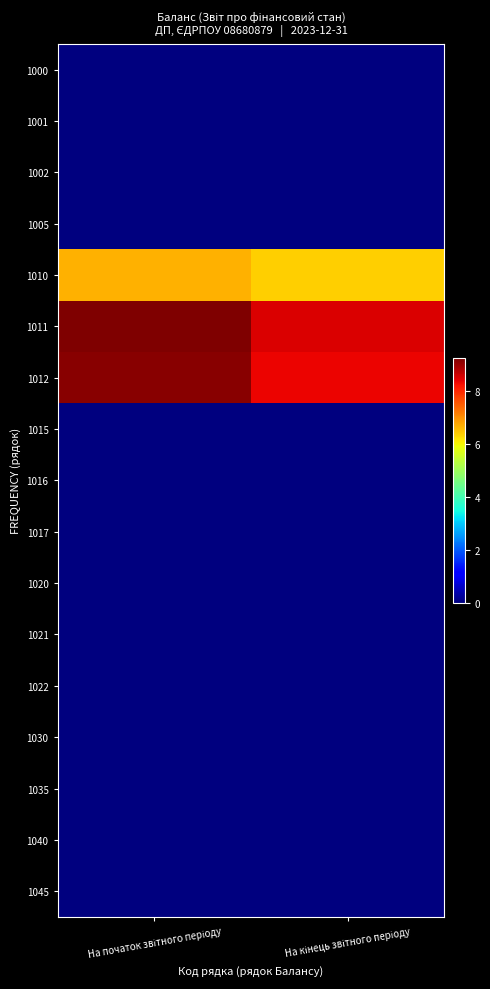

What is the total value across all series at На початок звітного періоду?

25.1